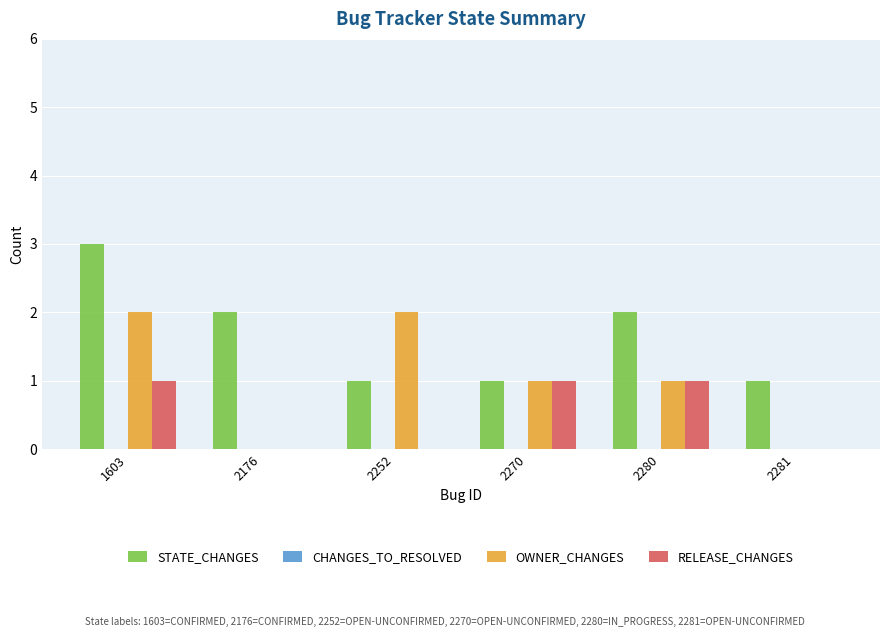

The value of STATE_CHANGES at 2176 is 3. True or false?

False